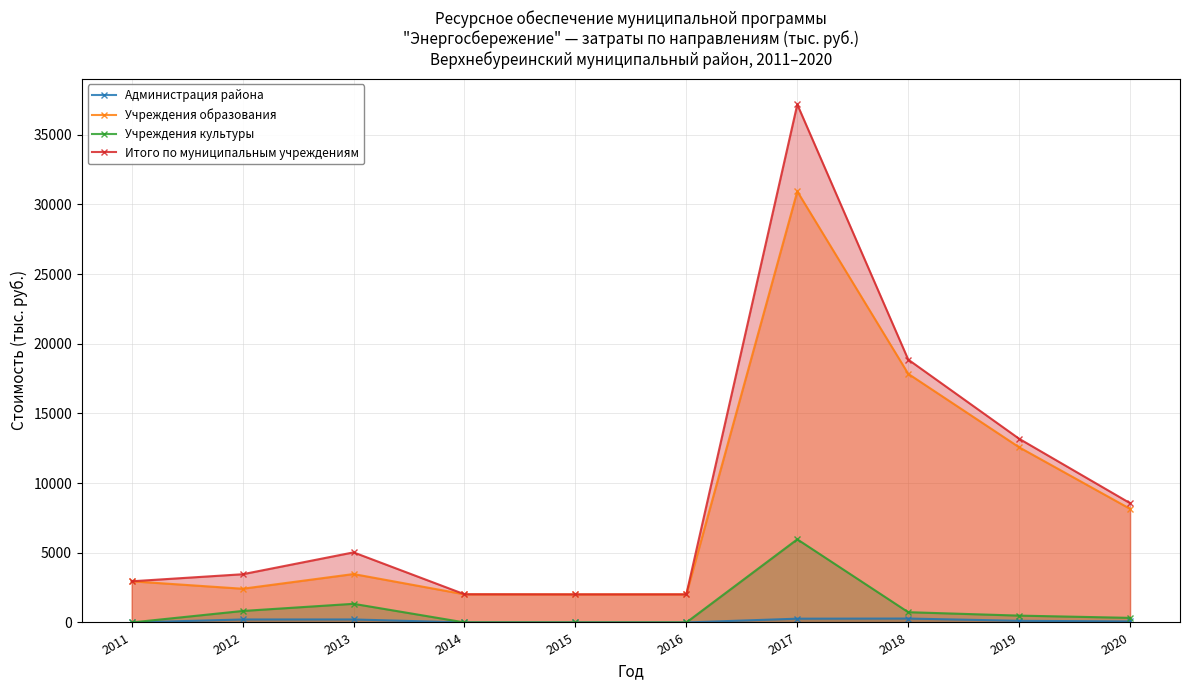

Where is Администрация района nearest to the value 141?

2019